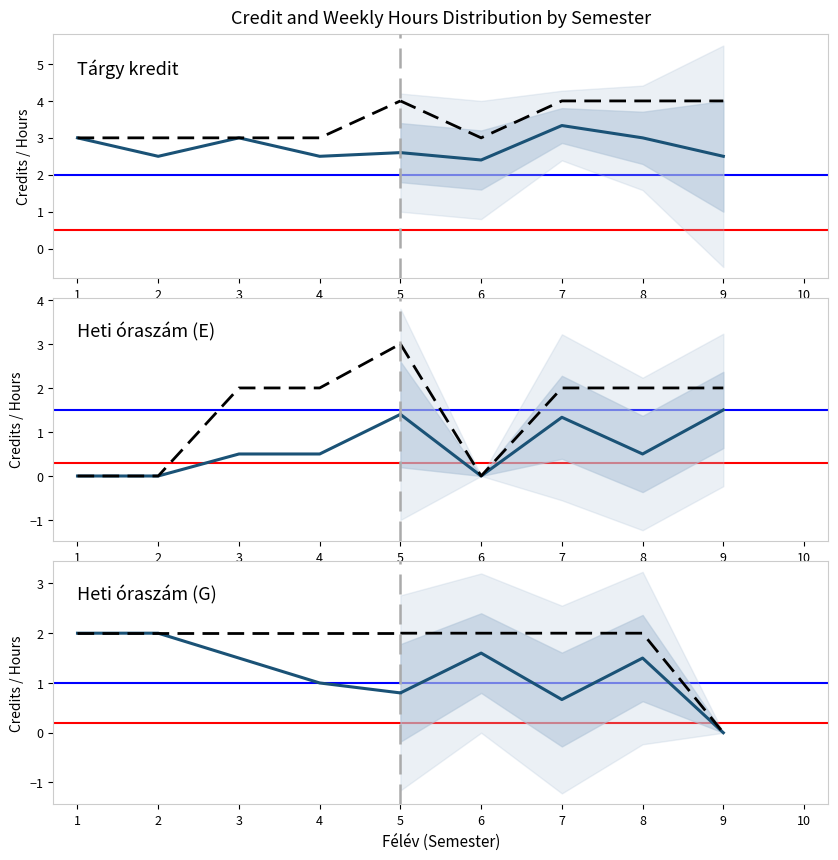

Does the chart display data point markers on the line(s)?

No